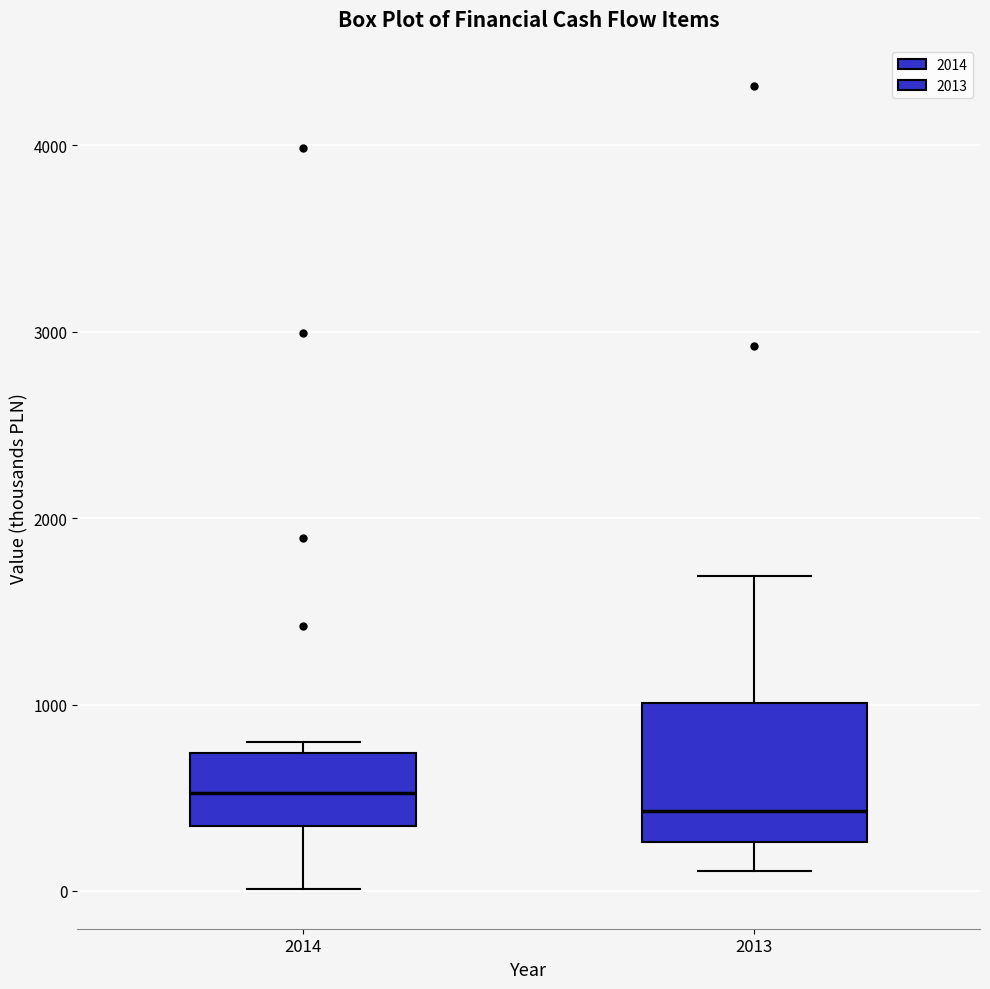

Reading left to right, read every box against the y-axis: the position of its median line, the range the box covers, and the ends of its whiskers. The values are not printed on the chart, so give them approximately, as read against the axis.

2014: median 500, box 300 to 700, whiskers 0 to 800
2013: median 400, box 300 to 1000, whiskers 100 to 1700